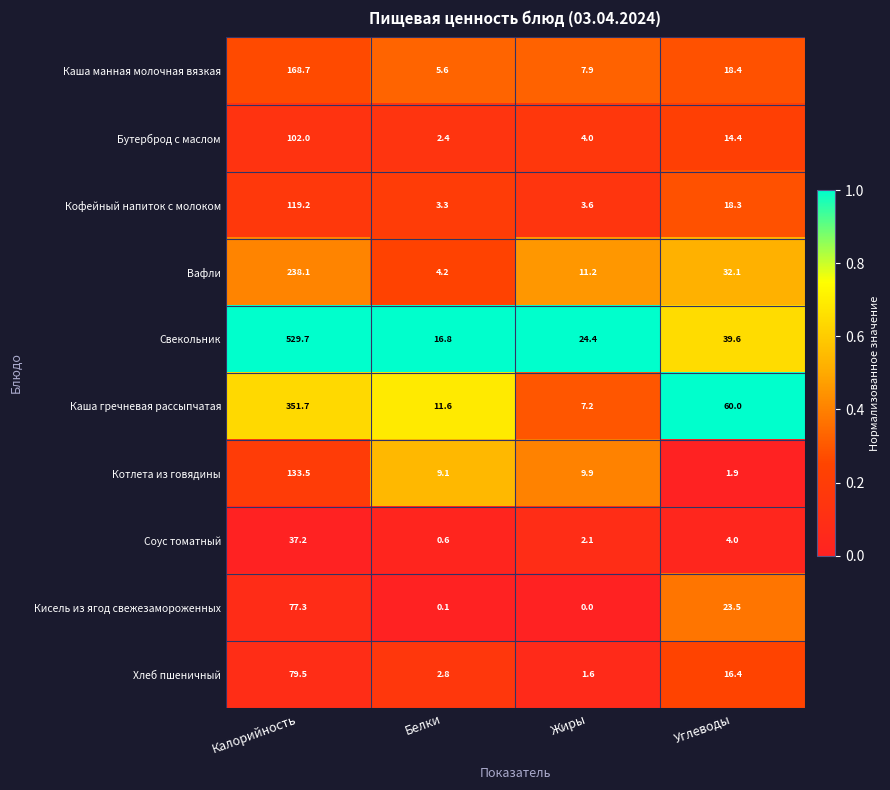

How many categories are shown in the chart?

4